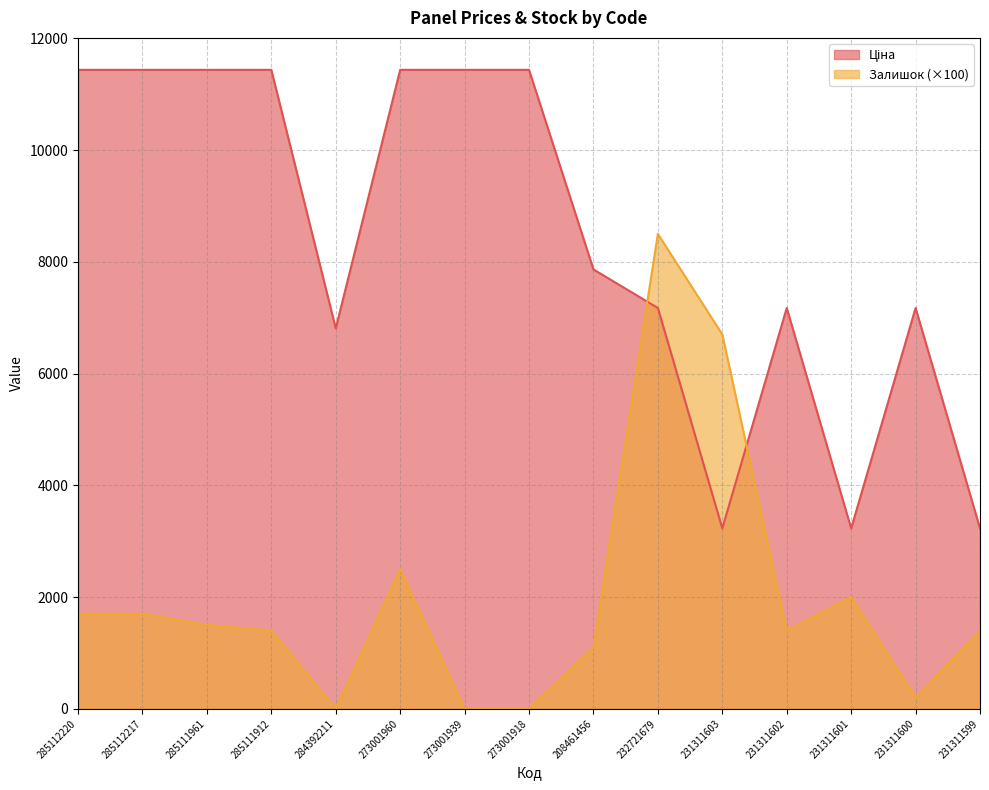

Which series has the largest range (max minus min)?

Залишок (×100)